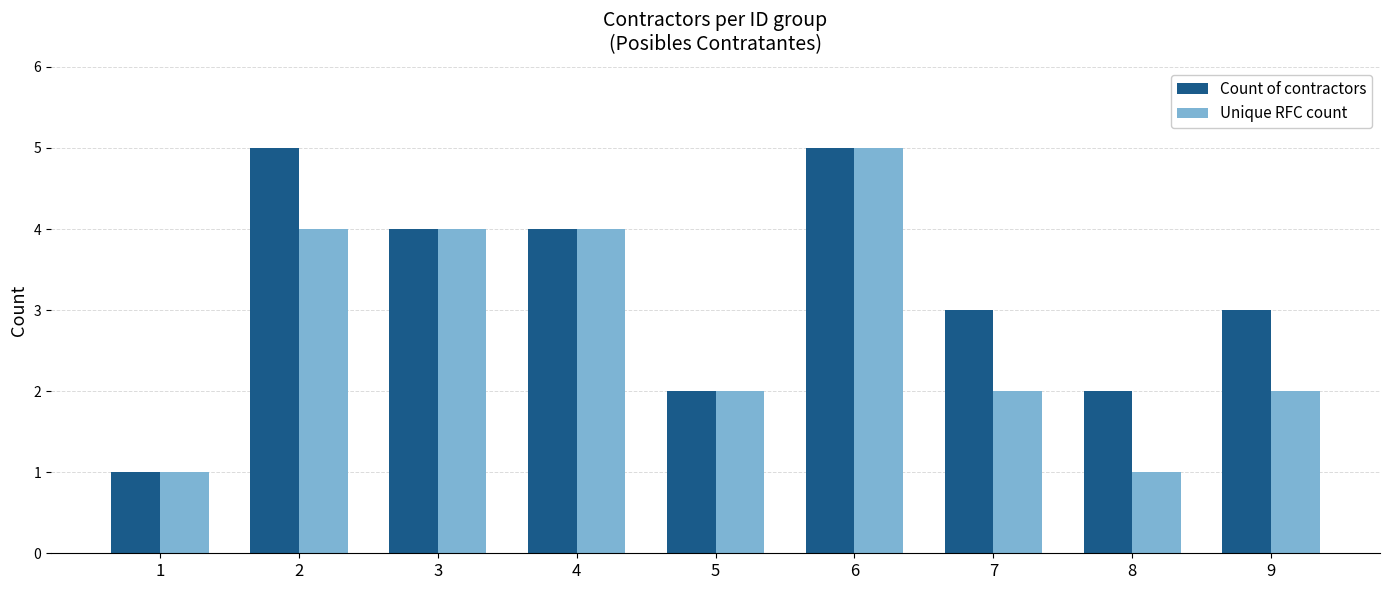

Which series changed the most between 4 and 9?

Unique RFC count